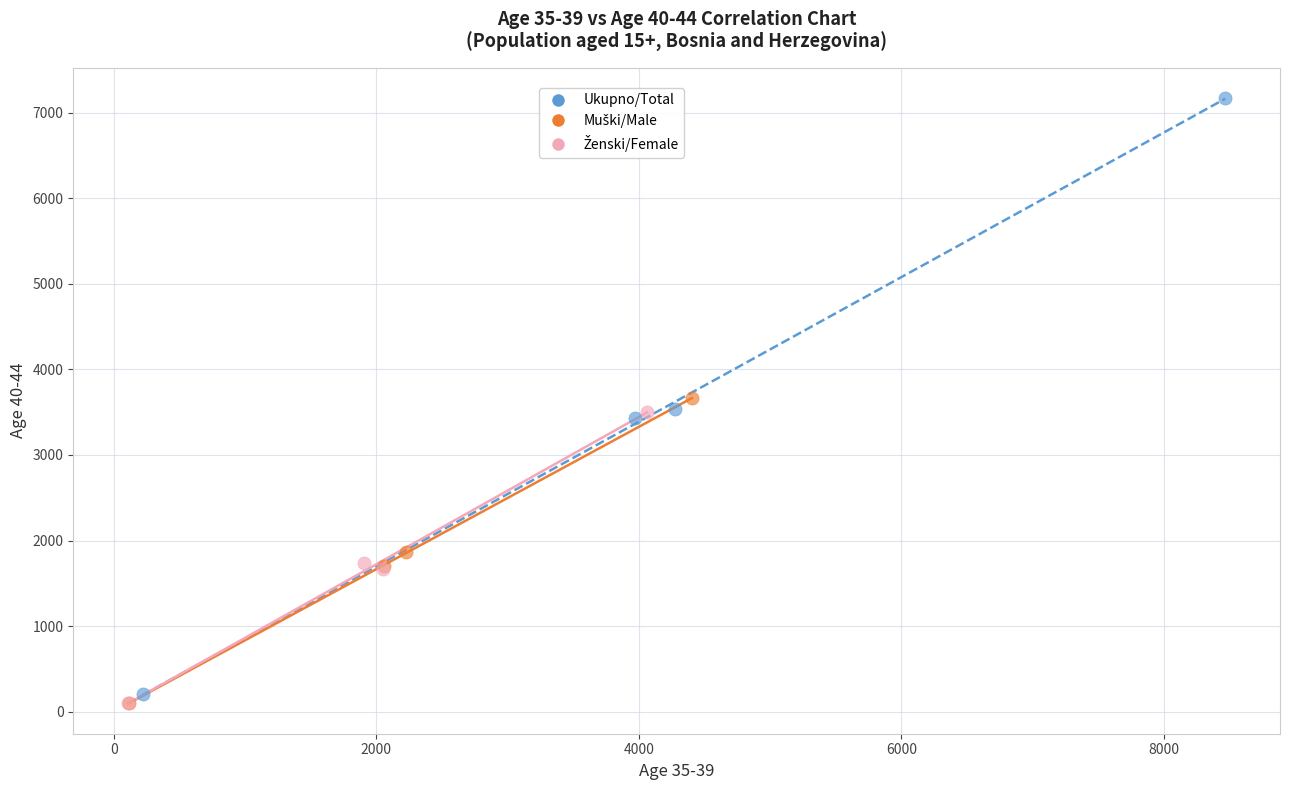

Which series has the largest Y range (max minus min)?

Ukupno/Total